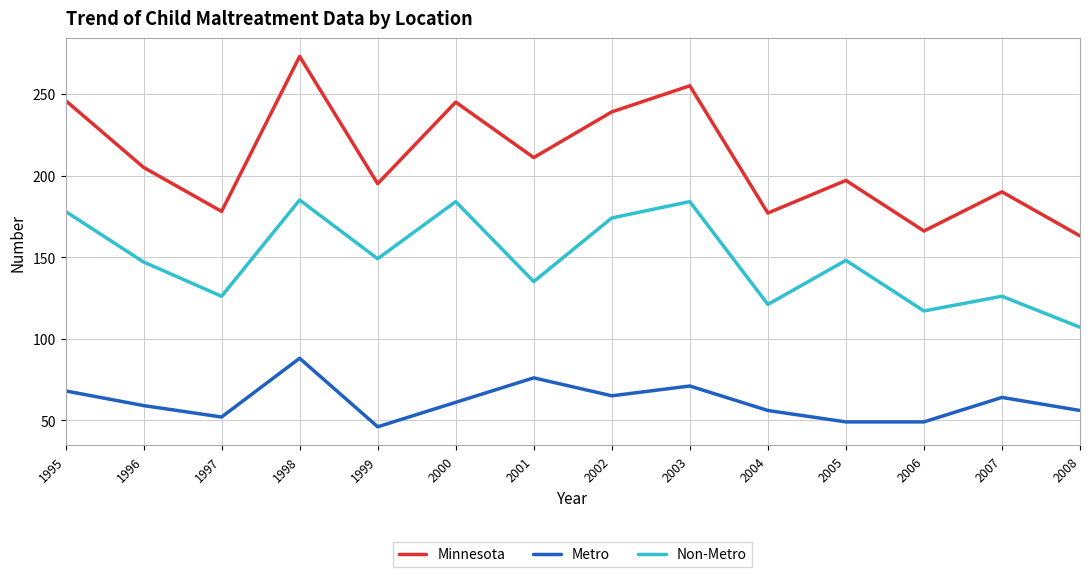

The Minnesota series shows 166 at 2006. True or false?

True